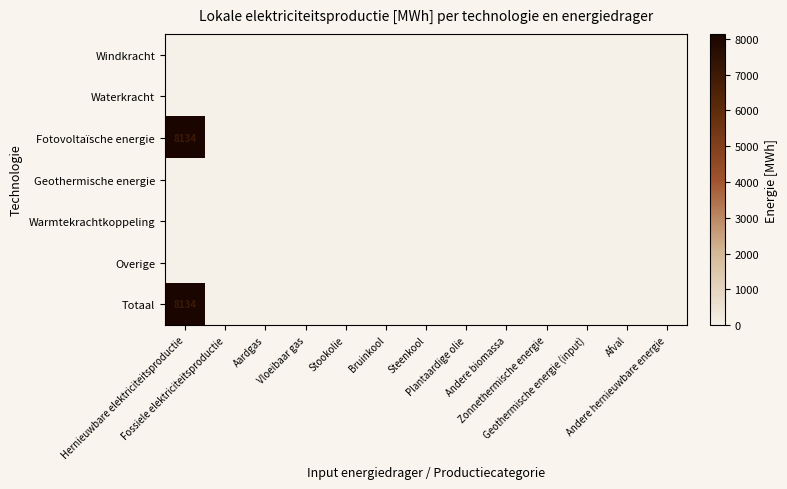

At which category does the chart reach its peak across all series?

Hernieuwbare elektriciteitsproductie